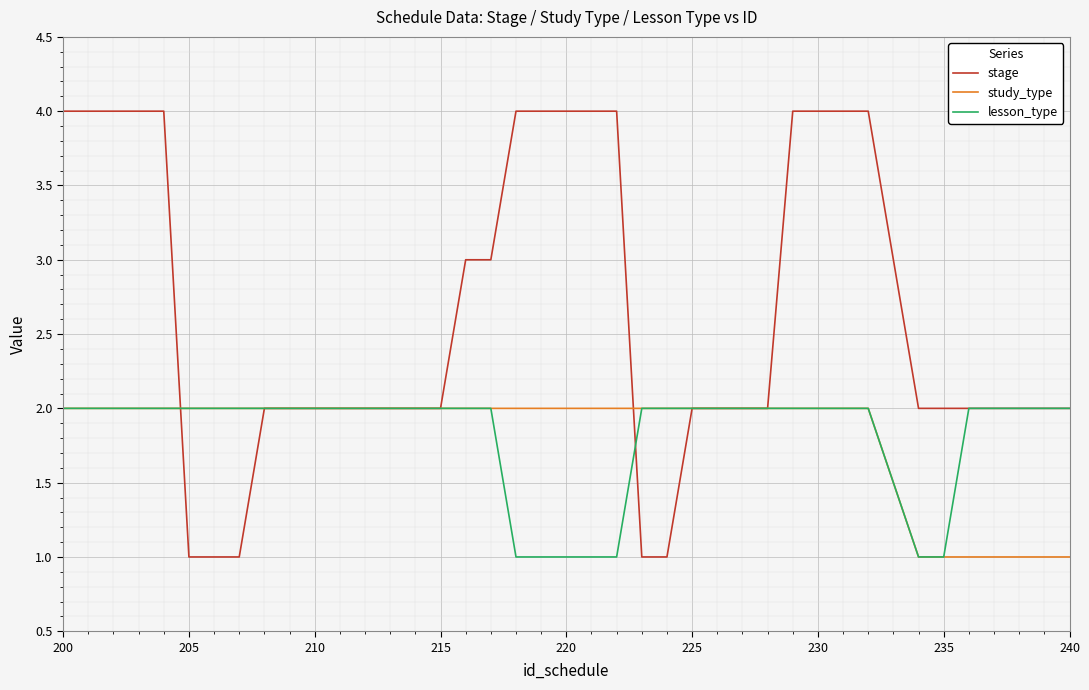

What is the value of the lesson_type point at the 39th from the left?

2